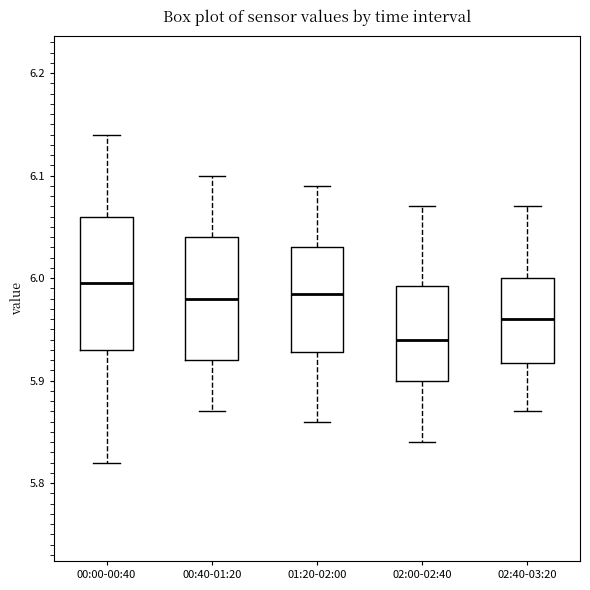

Reading left to right, transcribe this box plot: for each box, give where its median line is, the range the box spans, and where its two whiskers end, as read against the y-axis. The values are not printed on the chart, so give them approximately, as read against the axis.

00:00-00:40: median 6.00, box 5.93 to 6.06, whiskers 5.82 to 6.14
00:40-01:20: median 5.98, box 5.92 to 6.04, whiskers 5.87 to 6.10
01:20-02:00: median 5.99, box 5.93 to 6.03, whiskers 5.86 to 6.09
02:00-02:40: median 5.94, box 5.90 to 5.99, whiskers 5.84 to 6.07
02:40-03:20: median 5.96, box 5.92 to 6.00, whiskers 5.87 to 6.07